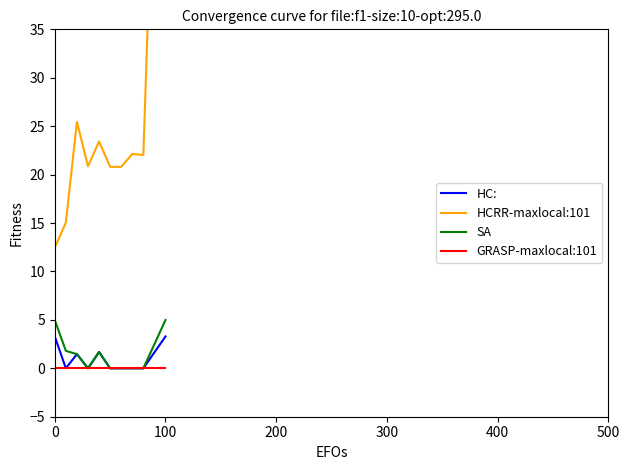

True or false: SA and HC: intersect in this chart.

False